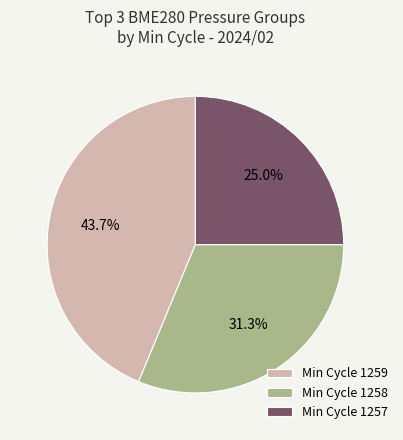

How many slices are in this pie chart?

3